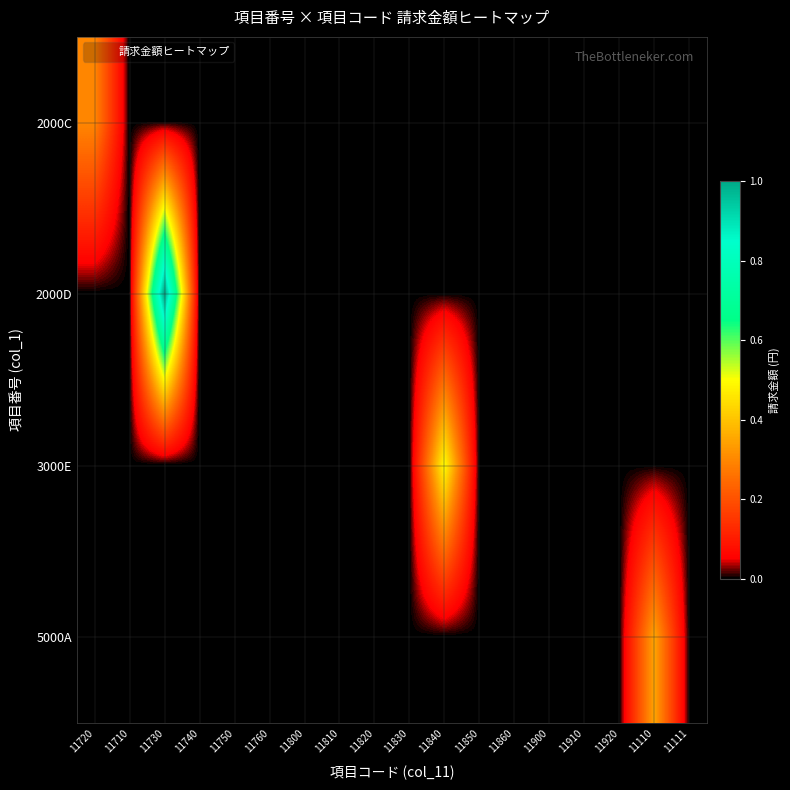

Rank the series at 11900 from lowest to highest value.

2000C, 2000D, 3000E, 5000A